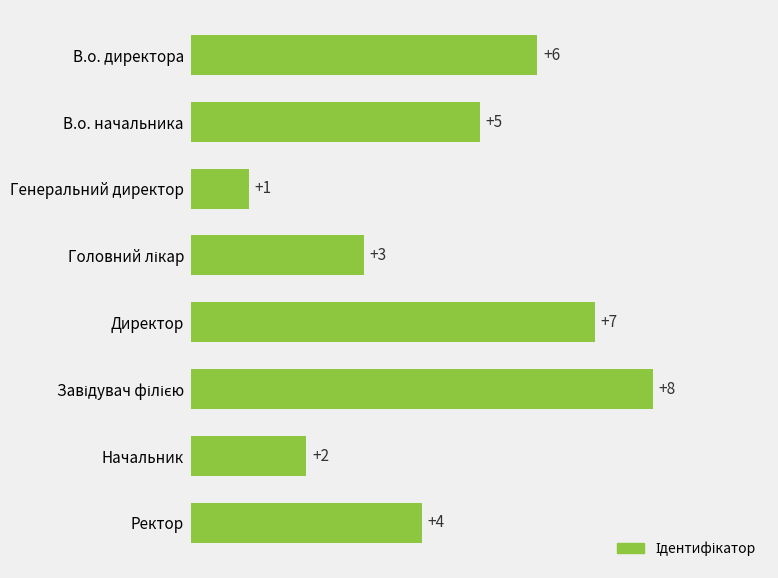

Which has a higher value, Ректор or Директор?

Директор